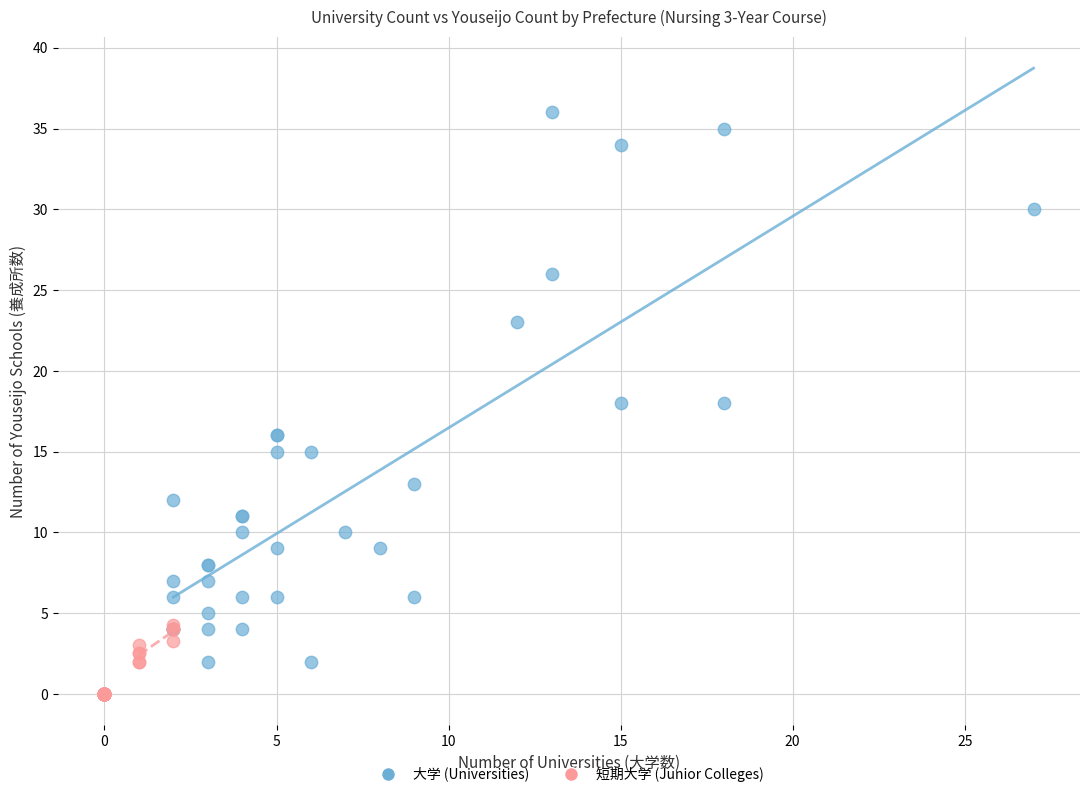

Which series reaches the maximum Y coordinate?

大学 (Universities)